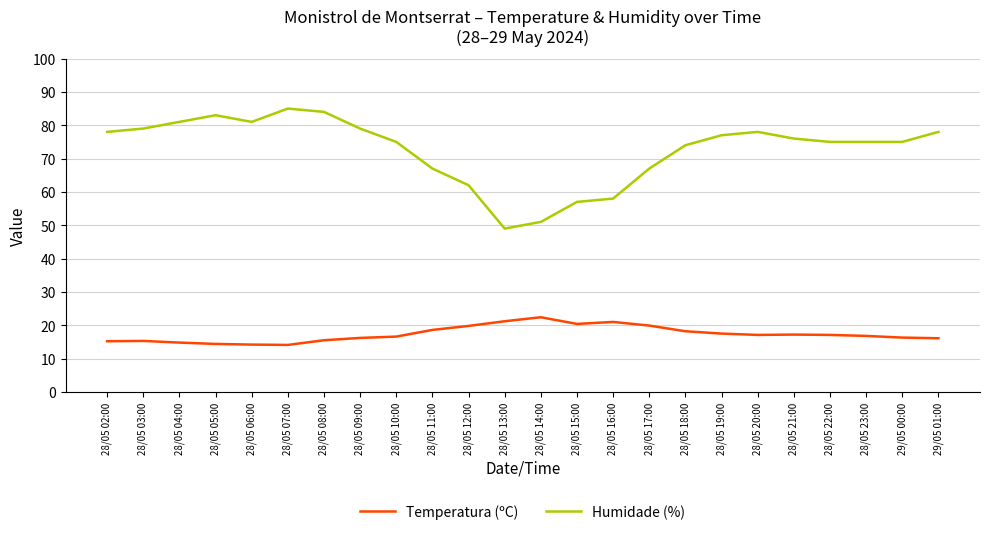

What is the sum of the Humidade (%) values at 28/05 10:00 and 28/05 02:00?

153.0